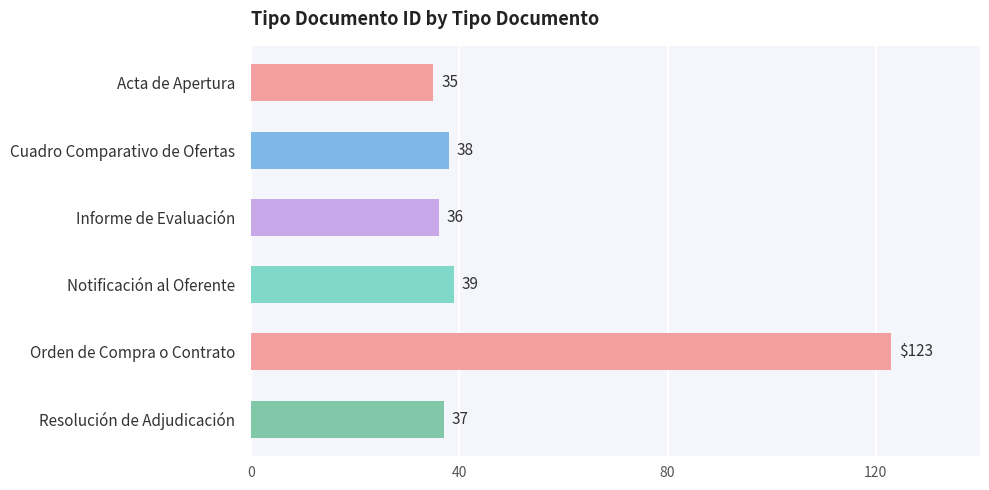

What is the label of the 2nd bar from the bottom?

Orden de Compra o Contrato